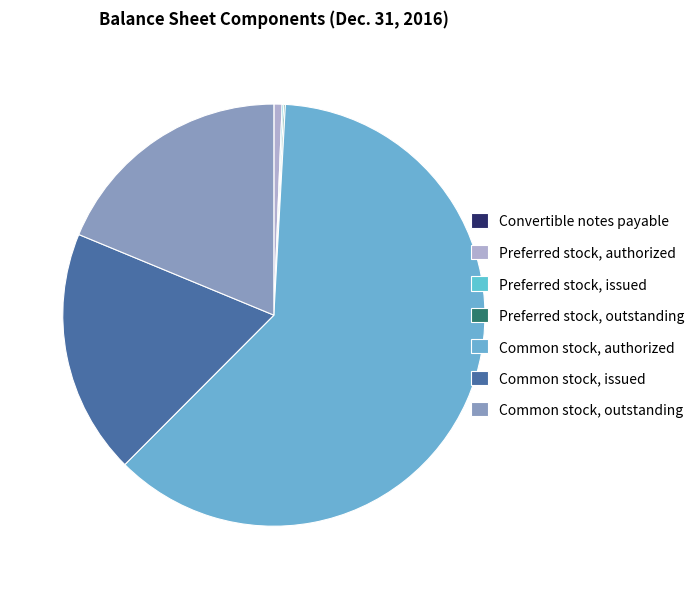

The Common stock, issued slice represents 19% of the pie. True or false?

True